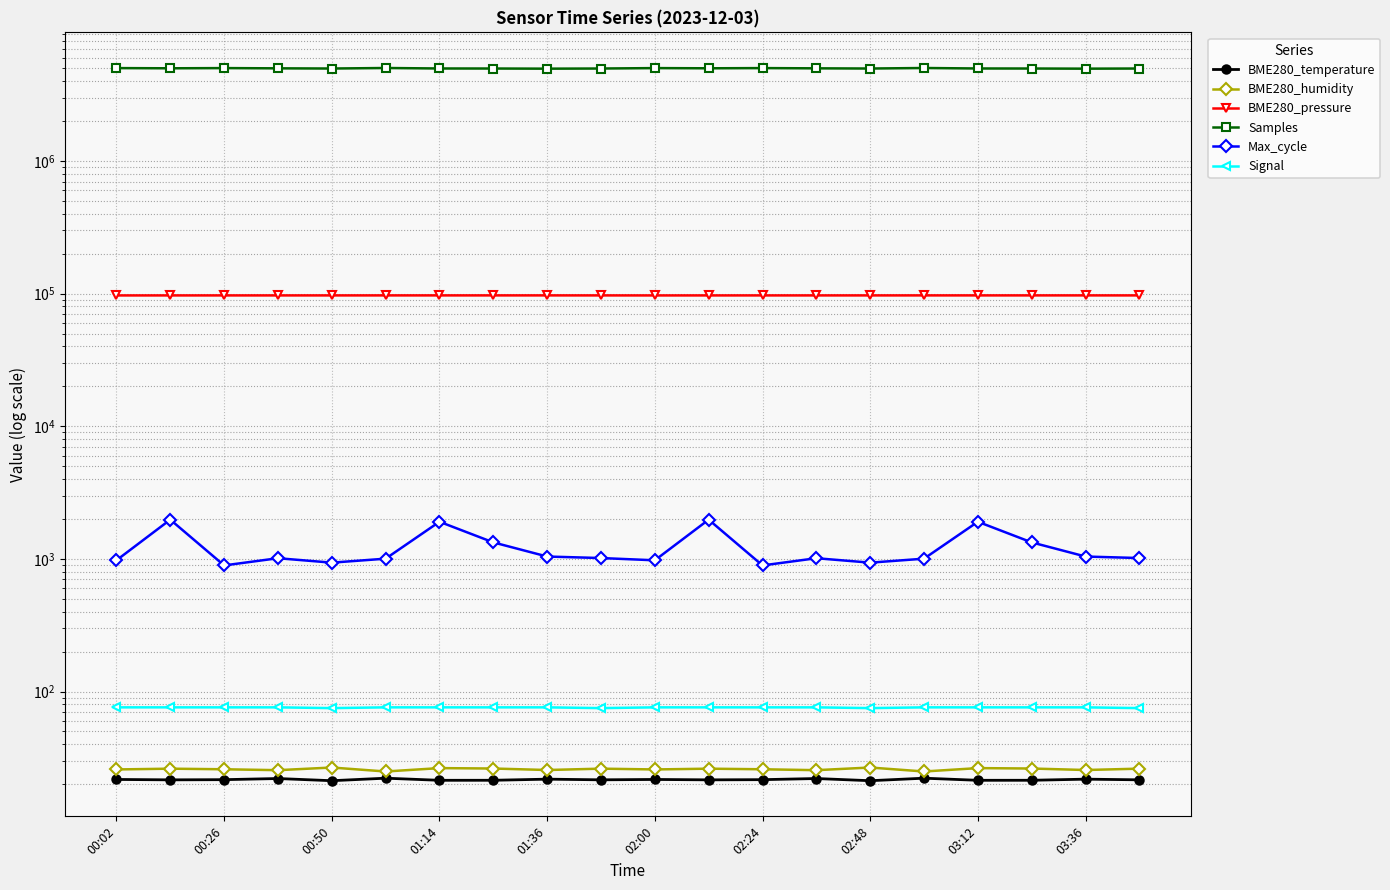

Where is the first local minimum for Samples?

00:26